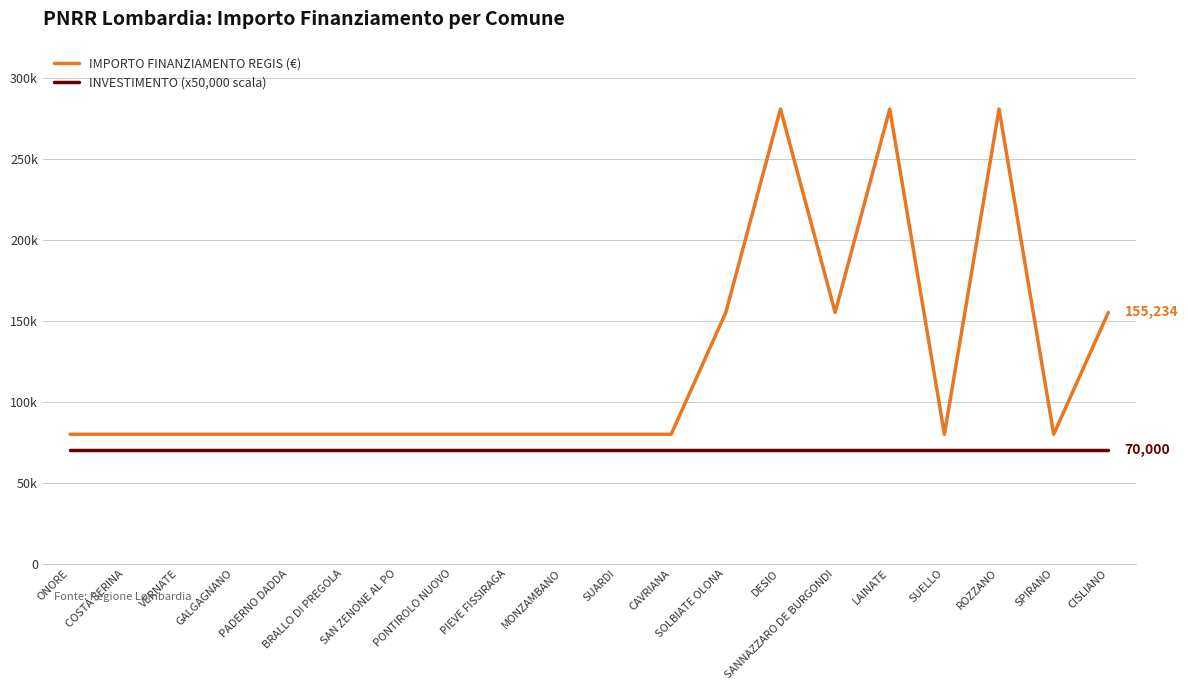

What is the value of the INVESTIMENTO (x50,000 scala) point at the 19th from the left?

70000